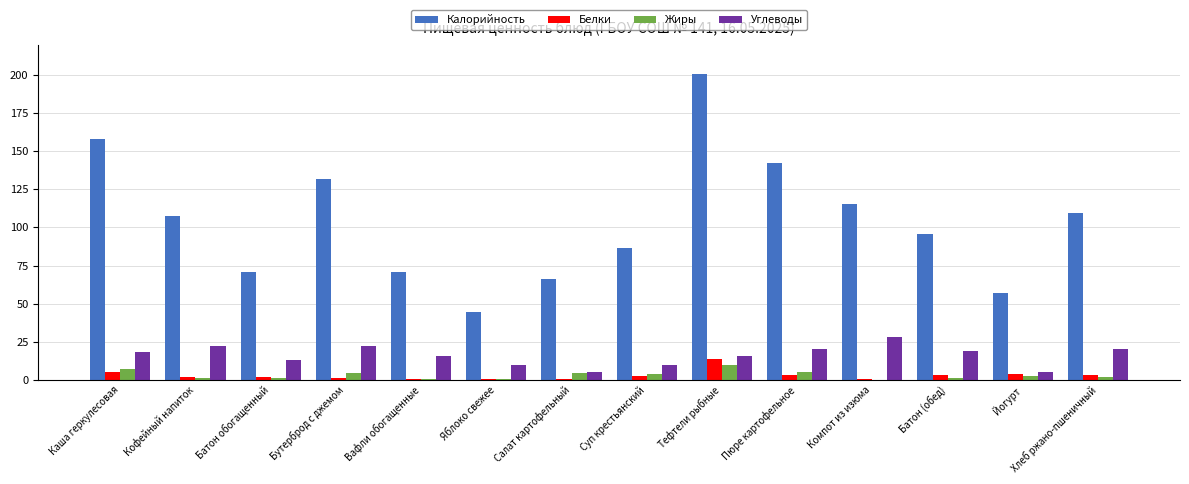

Which series changed the most between Бутерброд с джемом and Батон (обед)?

Калорийность